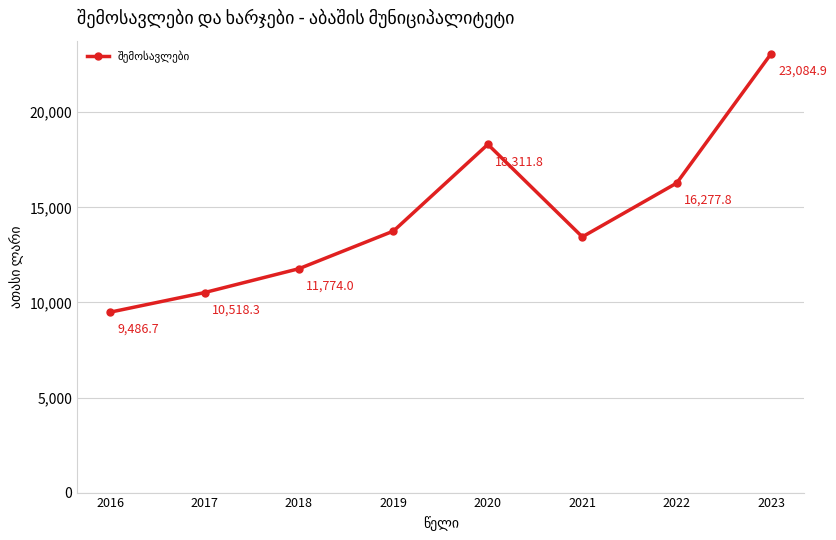

Reading left to right, what are all the values shown in this chart?

2016=9486.7	2017=10518.3	2018=11774.0	2019=13751.7	2020=18311.8	2021=13447.3	2022=16277.8	2023=23084.9